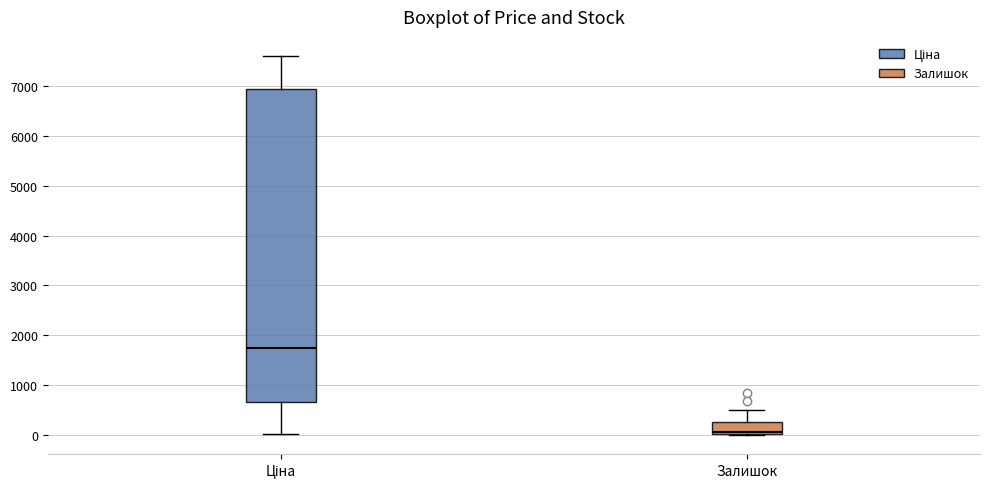

Which box's median line is the lowest?

Залишок